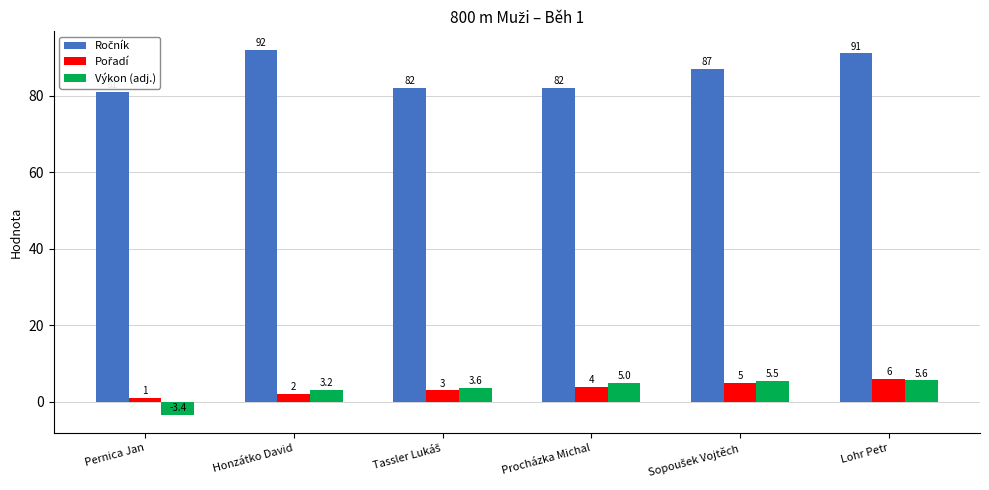

Reading left to right, what are all the values shown in this chart?

Ročník: Pernica Jan=81.0	Honzátko David=92.0	Tassler Lukáš=82.0	Procházka Michal=82.0	Sopoušek Vojtěch=87.0	Lohr Petr=91.0
Pořadí: Pernica Jan=1.0	Honzátko David=2.0	Tassler Lukáš=3.0	Procházka Michal=4.0	Sopoušek Vojtěch=5.0	Lohr Petr=6.0
Výkon (adj.): Pernica Jan=-3.4	Honzátko David=3.2	Tassler Lukáš=3.6	Procházka Michal=5.0	Sopoušek Vojtěch=5.5	Lohr Petr=5.6